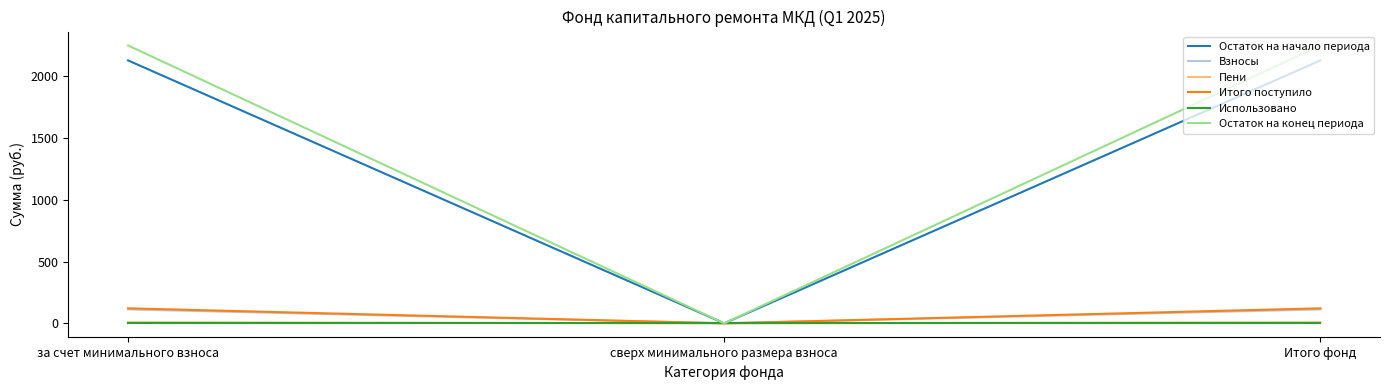

Which series changed the most between за счет минимального взноса and сверх минимального размера взноса?

Остаток на конец периода